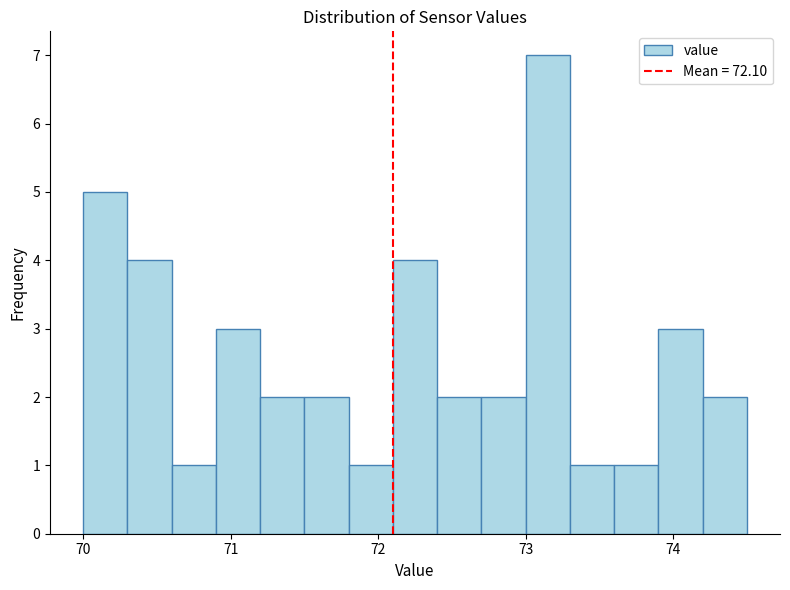

Read against the x-axis, roughly where is the centre of the tallest bar?

73.2